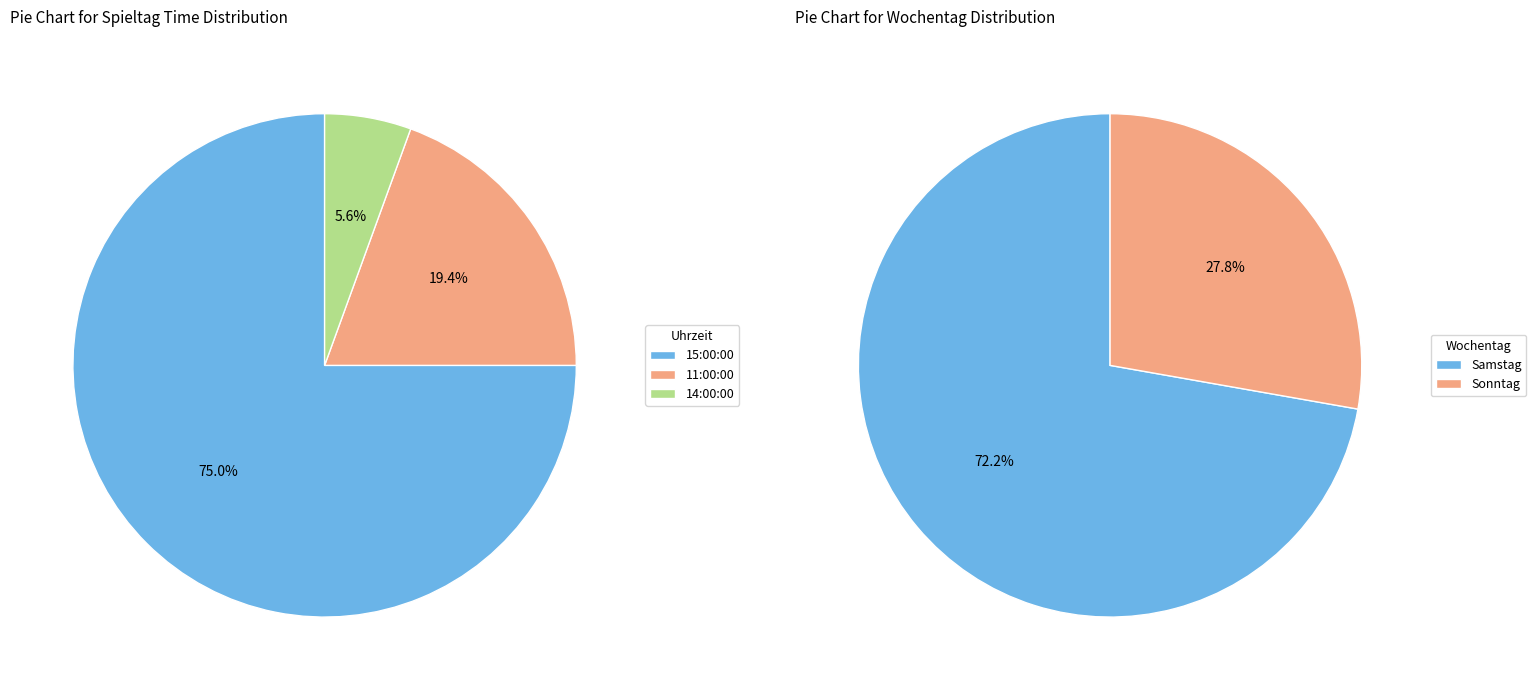

What percentage do 11:00:00 and 14:00:00 together represent?

25.0%